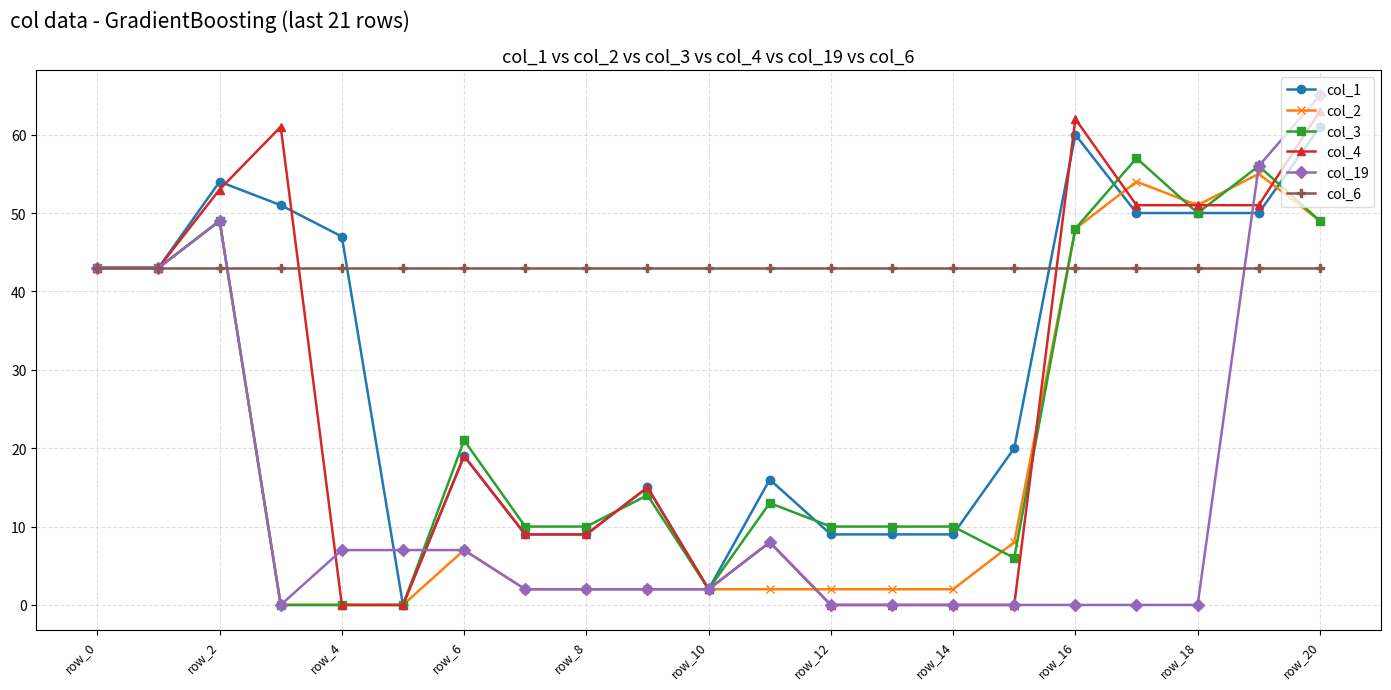

How many lines are shown in the chart?

6